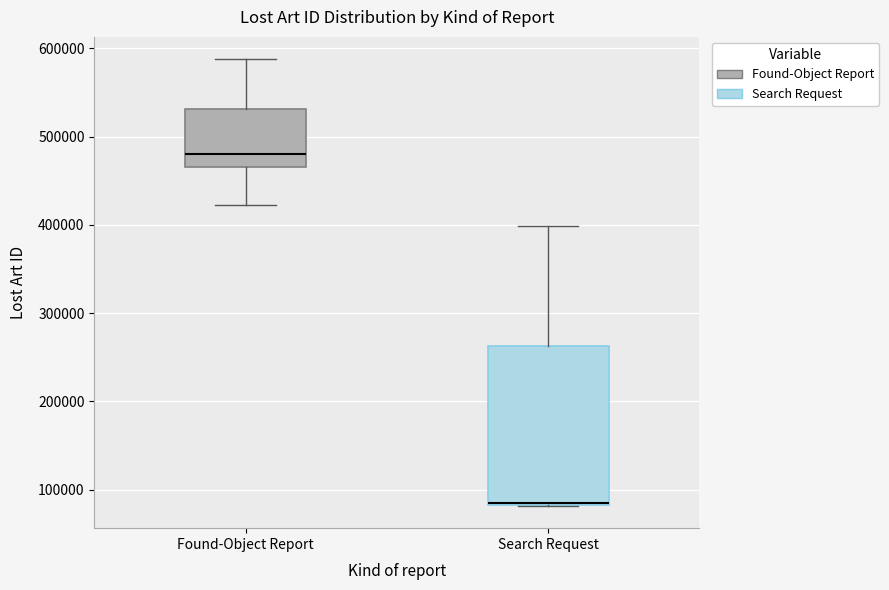

Reading left to right, read every box against the y-axis: the position of its median line, the range the box covers, and the ends of its whiskers. The values are not printed on the chart, so give them approximately, as read against the axis.

Found-Object Report: median 480000, box 470000 to 530000, whiskers 420000 to 590000
Search Request: median 90000, box 80000 to 260000, whiskers 80000 to 400000